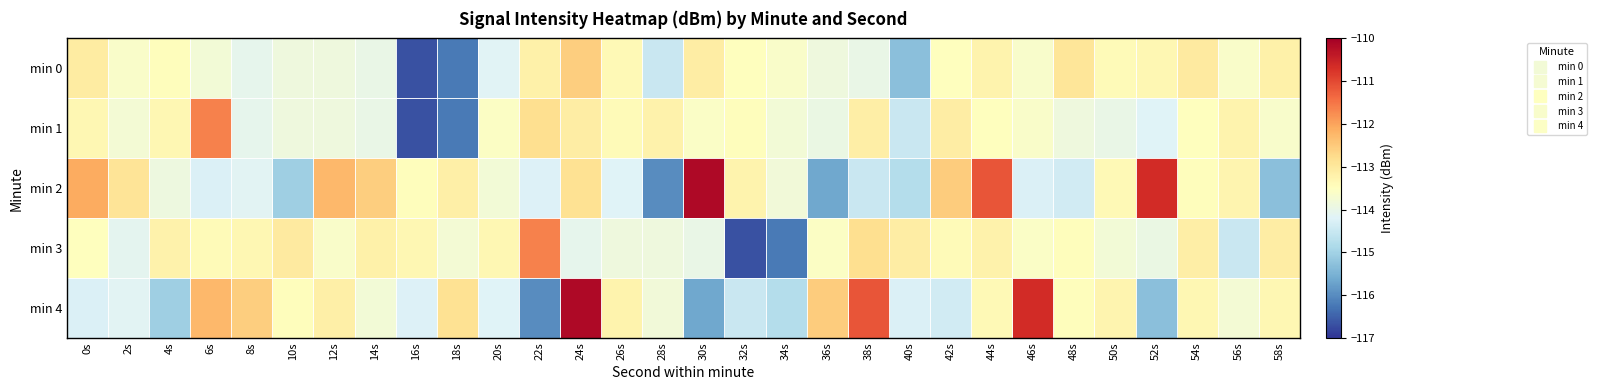

Which series has the widest spread of values?

min 2